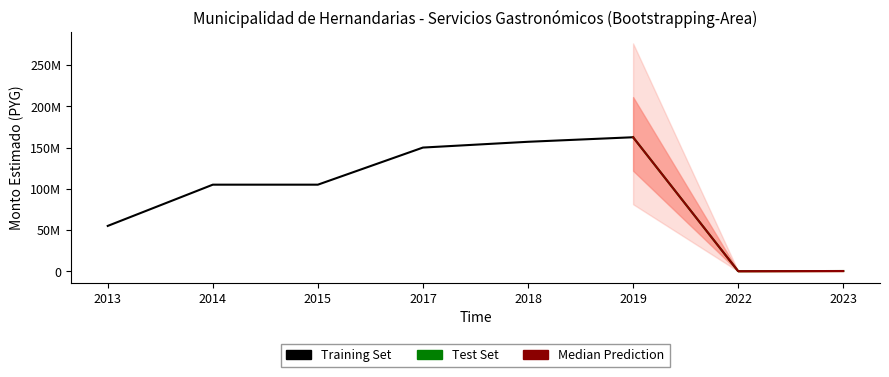

Is this an area chart (filled region under the line)?

No